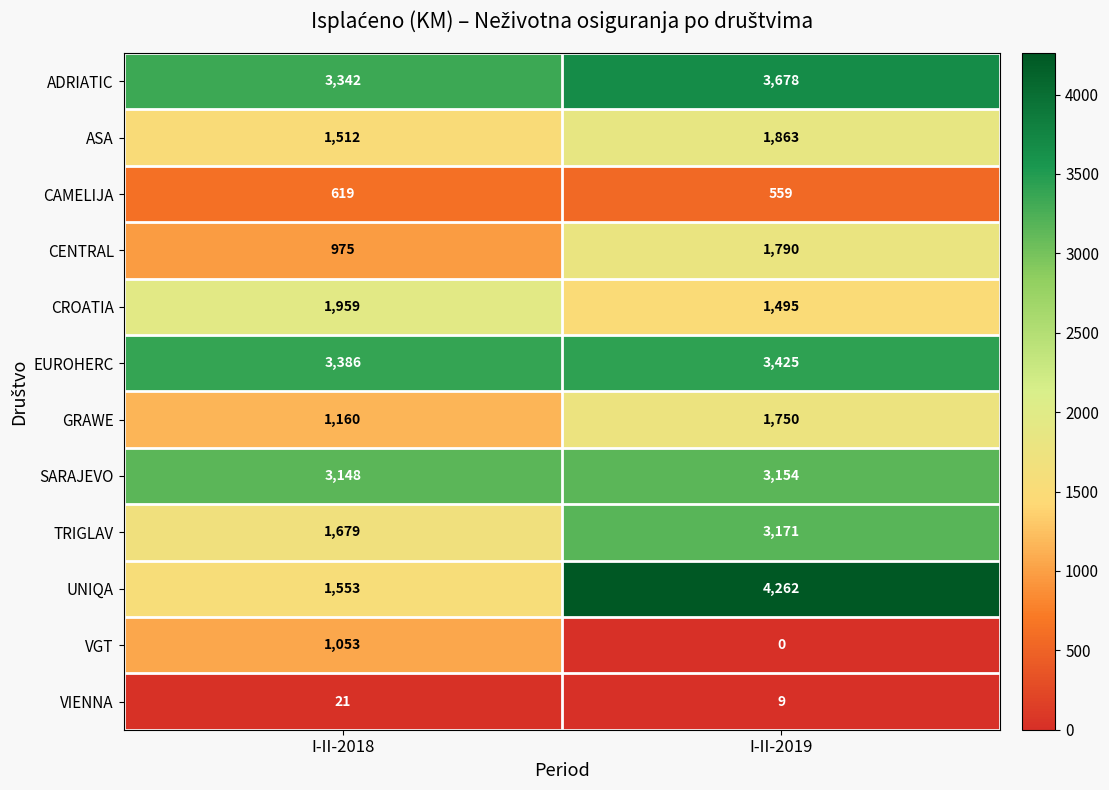

True or false: ASA has a value of 1863 at I-II-2019.

True